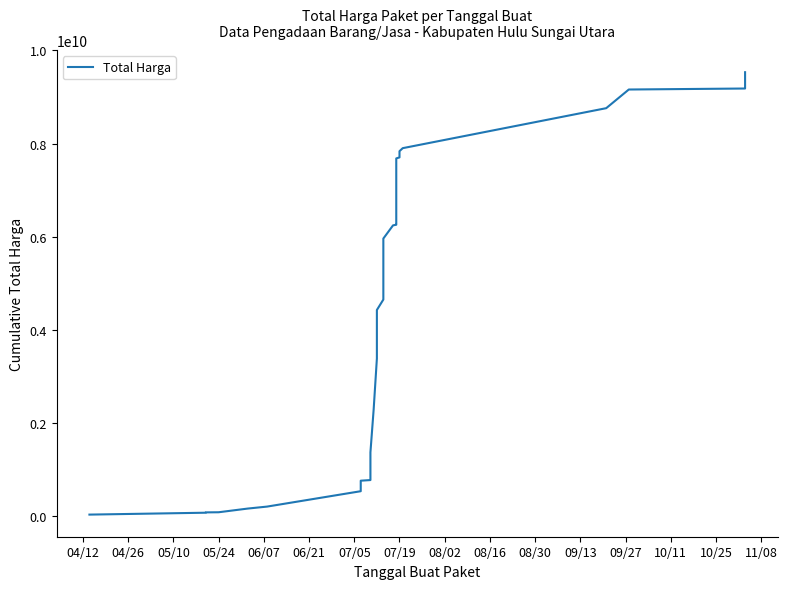

Reading left to right, list all the values displayed in this chart.

38544000	79094000	86240000	88919000	167919000	210405000	540405000	766155000	779621500	935607500	957882500	1076346500	1104890500	1118960100	1373960100	2294160100	3388006100	3681747100	4428552100	4652181600	5331197600	5960926036	6244066036	6257088136	6265719386	6537119386	7033369386	7182369386	7459569386	7680333386	7702033386	7795317718	7835167718	7900167718	8757938218	9158438218	9179938218	9197038218	9207738218	9529738218